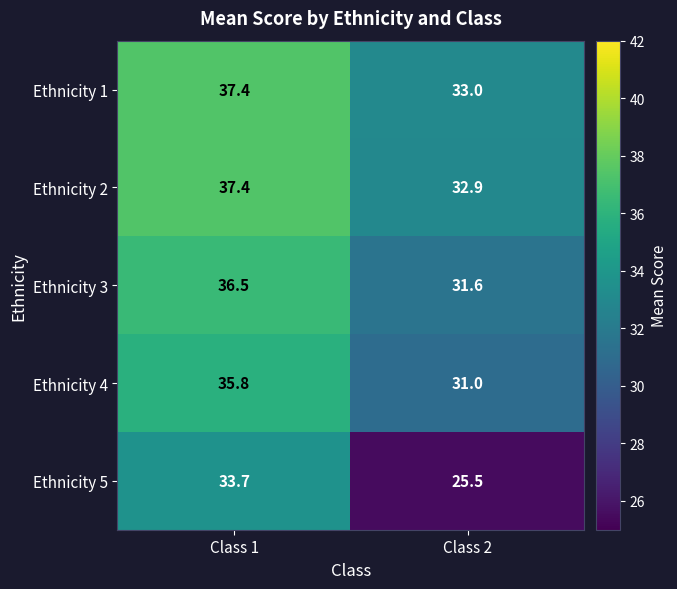

What is the difference between the maximum and minimum values in the Ethnicity 2 series?

4.5